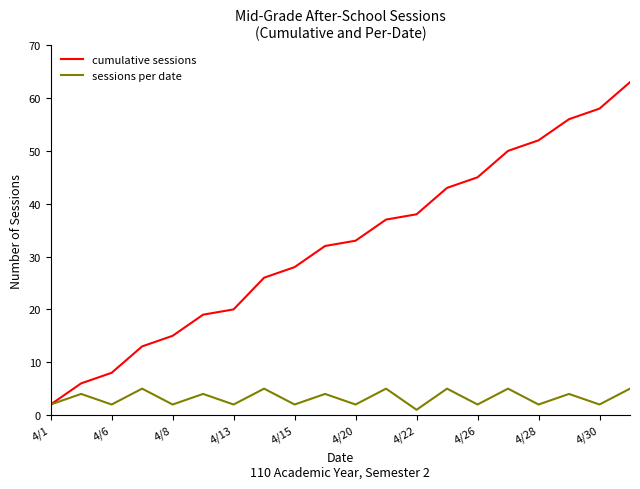

Which series has the largest range (max minus min)?

cumulative sessions